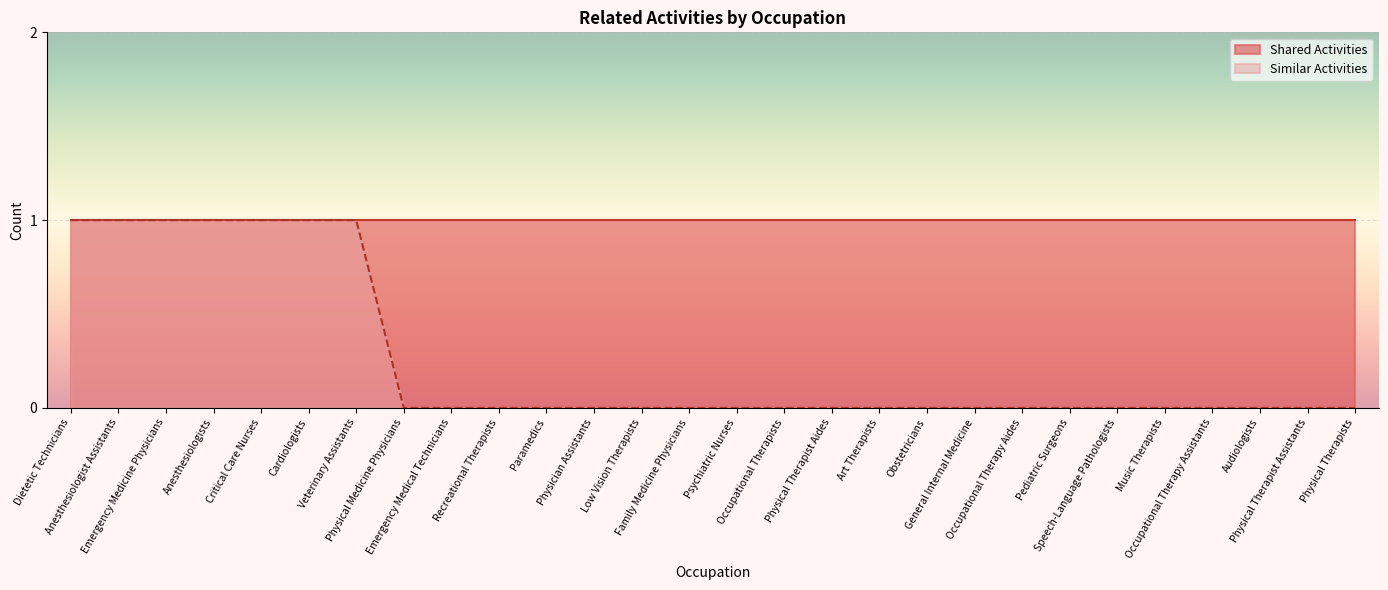

Between Speech-Language Pathologists and Audiologists, which is larger?

Speech-Language Pathologists